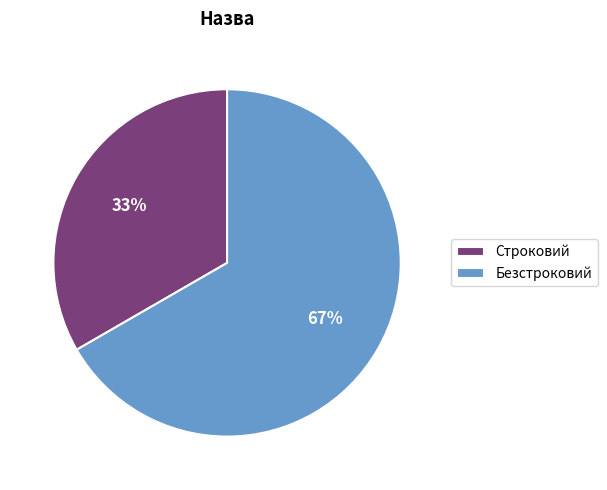

Approximately how many times larger is the value at Безстроковий compared to Строковий?

2.0